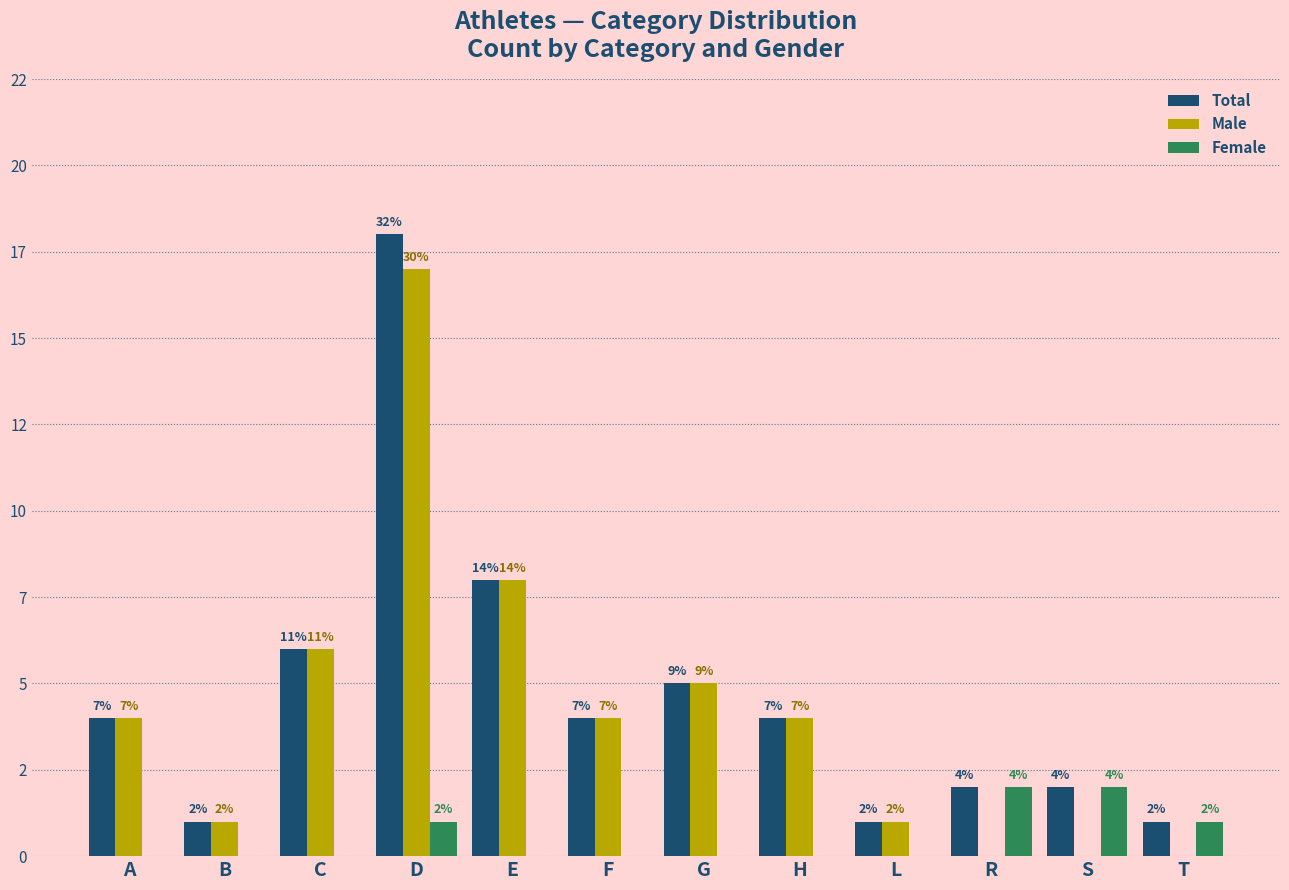

Rank the categories by Total value from lowest to highest.

B, L, T, R, S, A, F, H, G, C, E, D